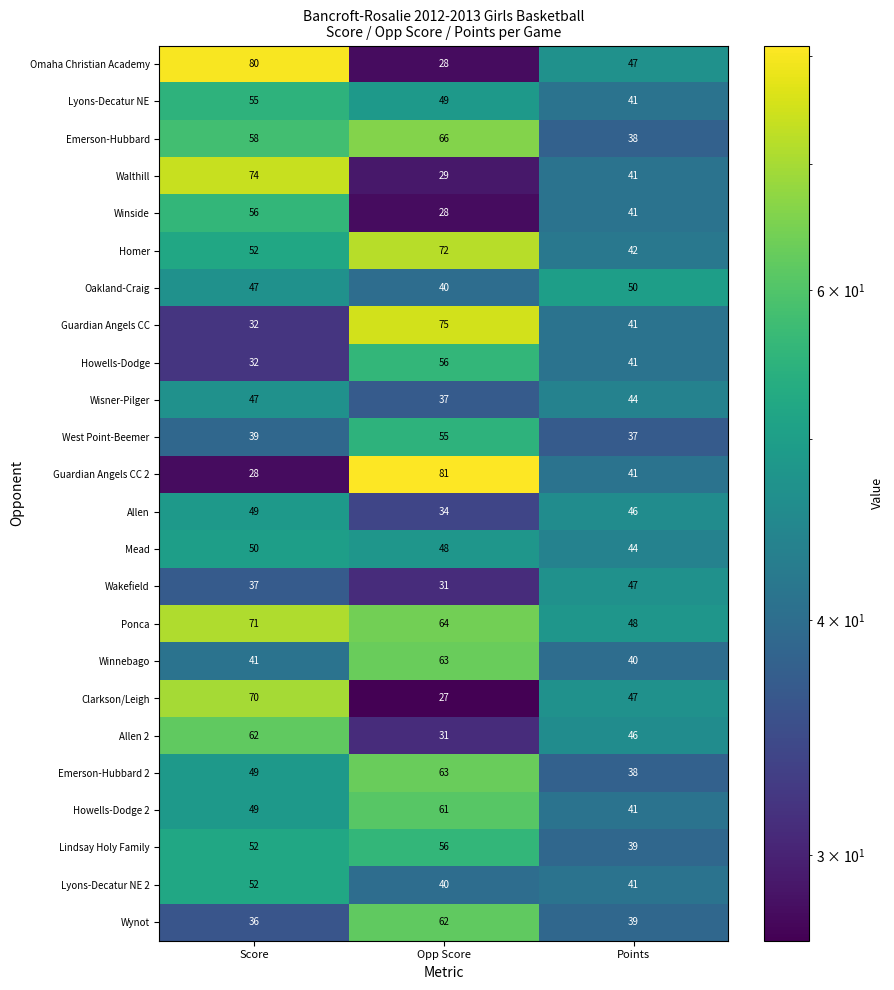

What is the approximate value of Emerson-Hubbard 2 at Opp Score?

63